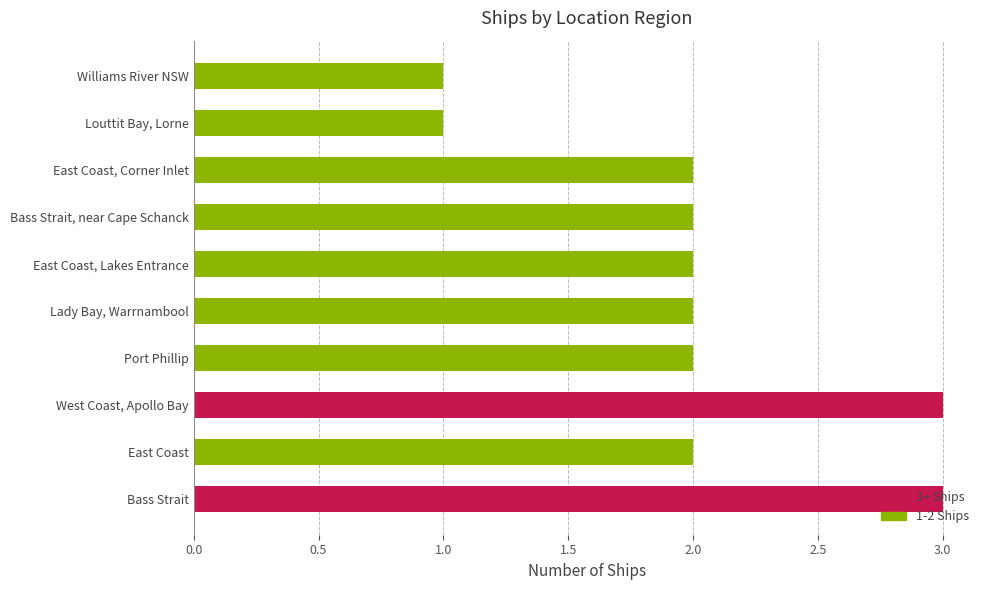

What is the sum of the values at Lady Bay, Warrnambool and Bass Strait, near Cape Schanck?

4